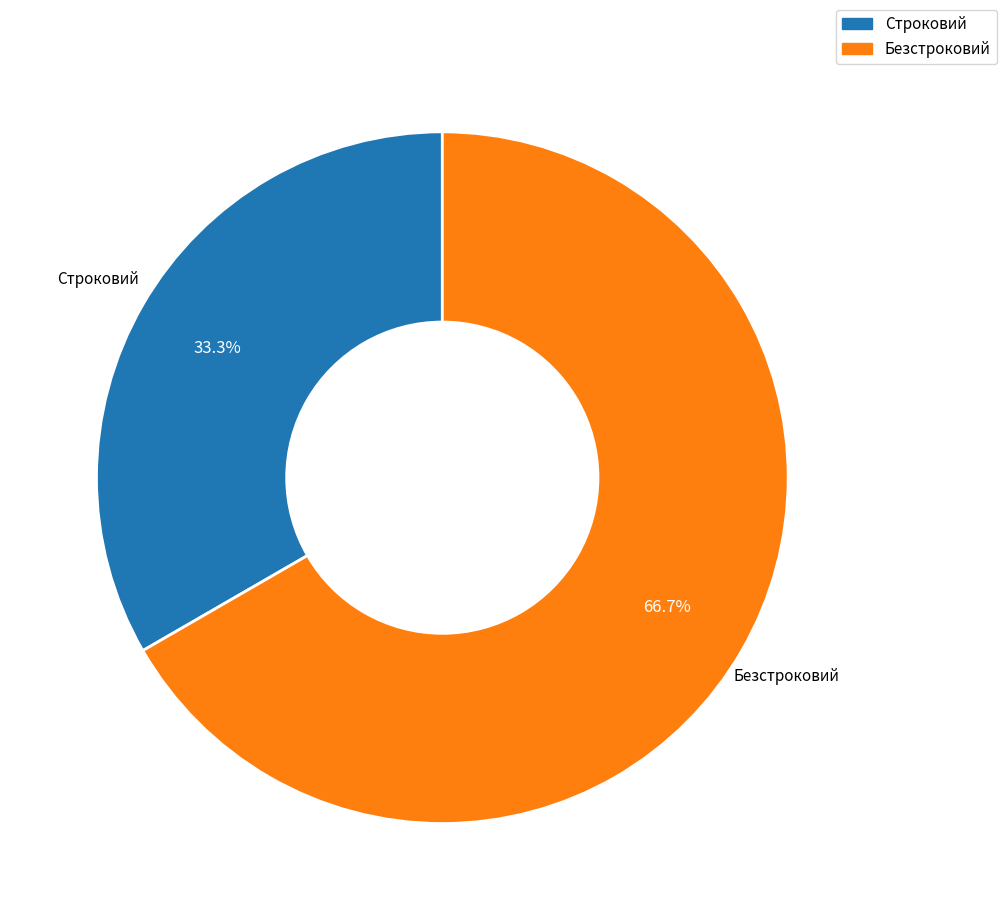

What is the ratio of the value at Строковий to the value at Безстроковий?

0.5